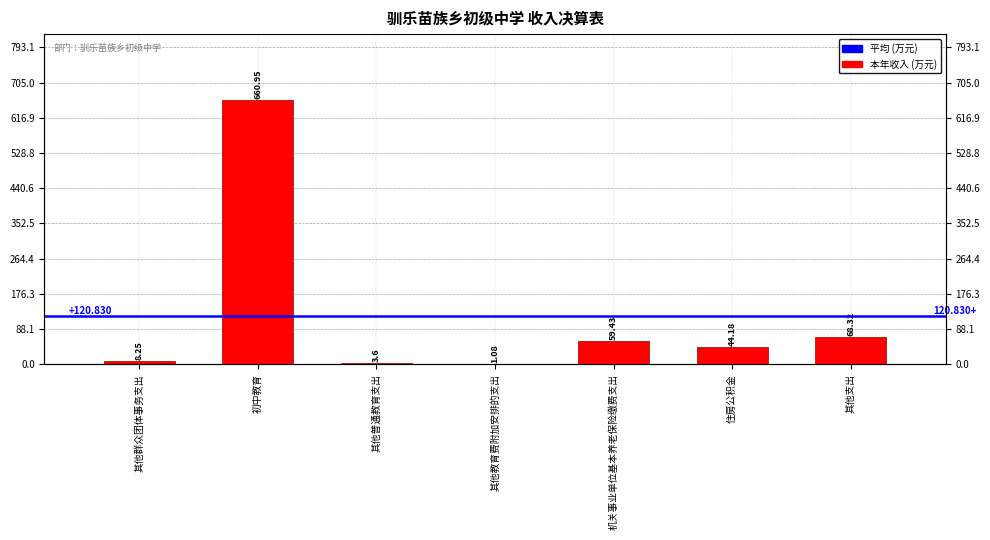

Between 住房公积金 and 机关事业单位基本养老保险缴费支出, which is larger?

机关事业单位基本养老保险缴费支出